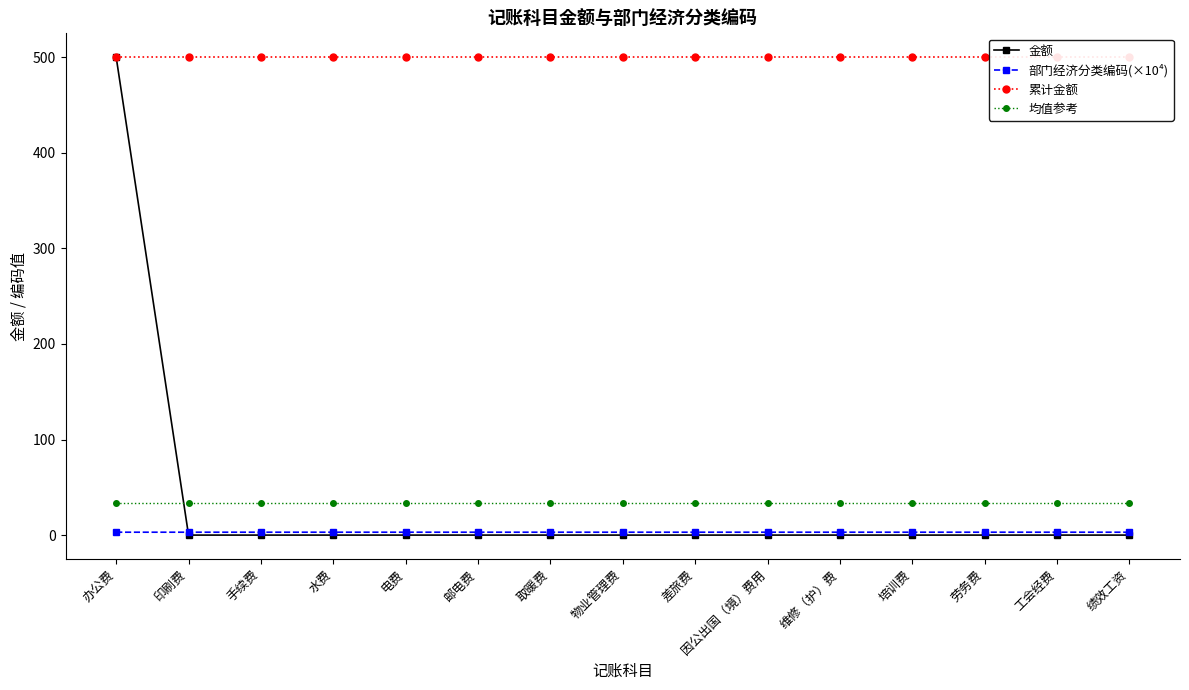

Which series changed the most between 取暖费 and 培训费?

部门经济分类编码(×10⁴)